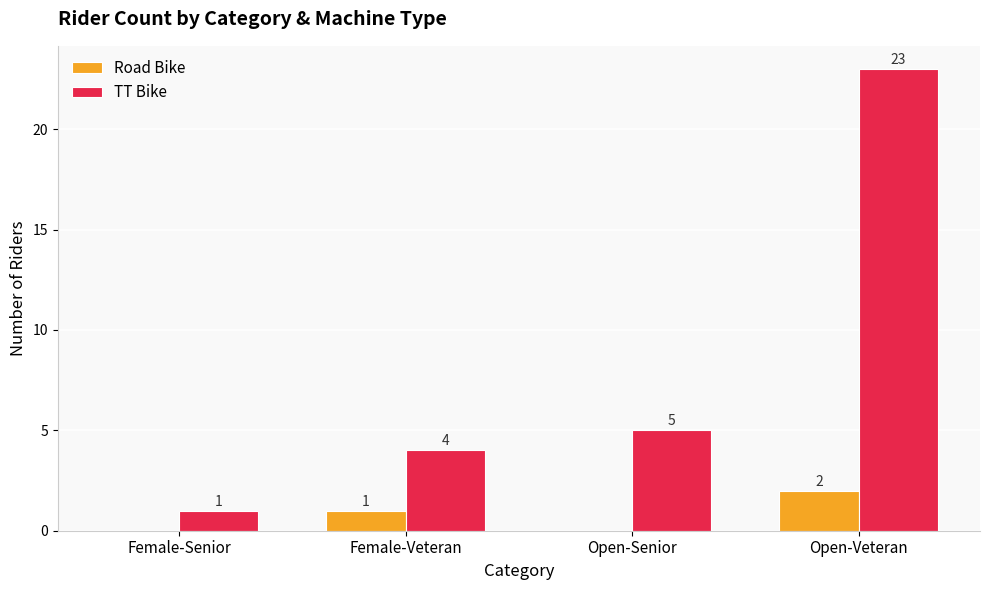

Which series has the widest spread of values?

TT Bike